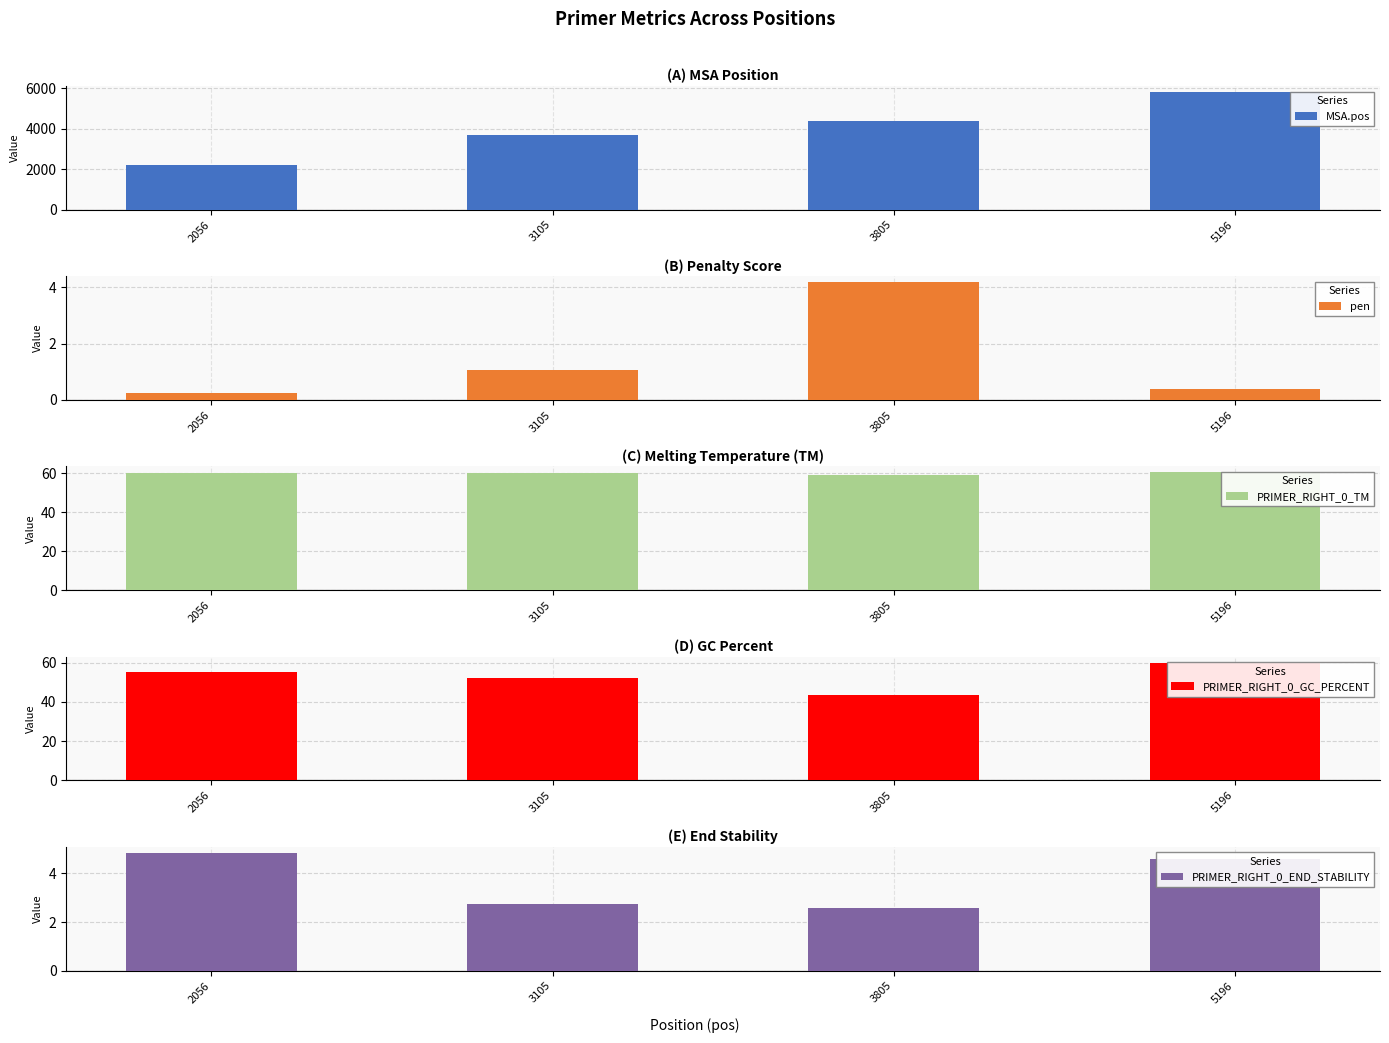

What is the maximum value shown in the chart?

5810.0